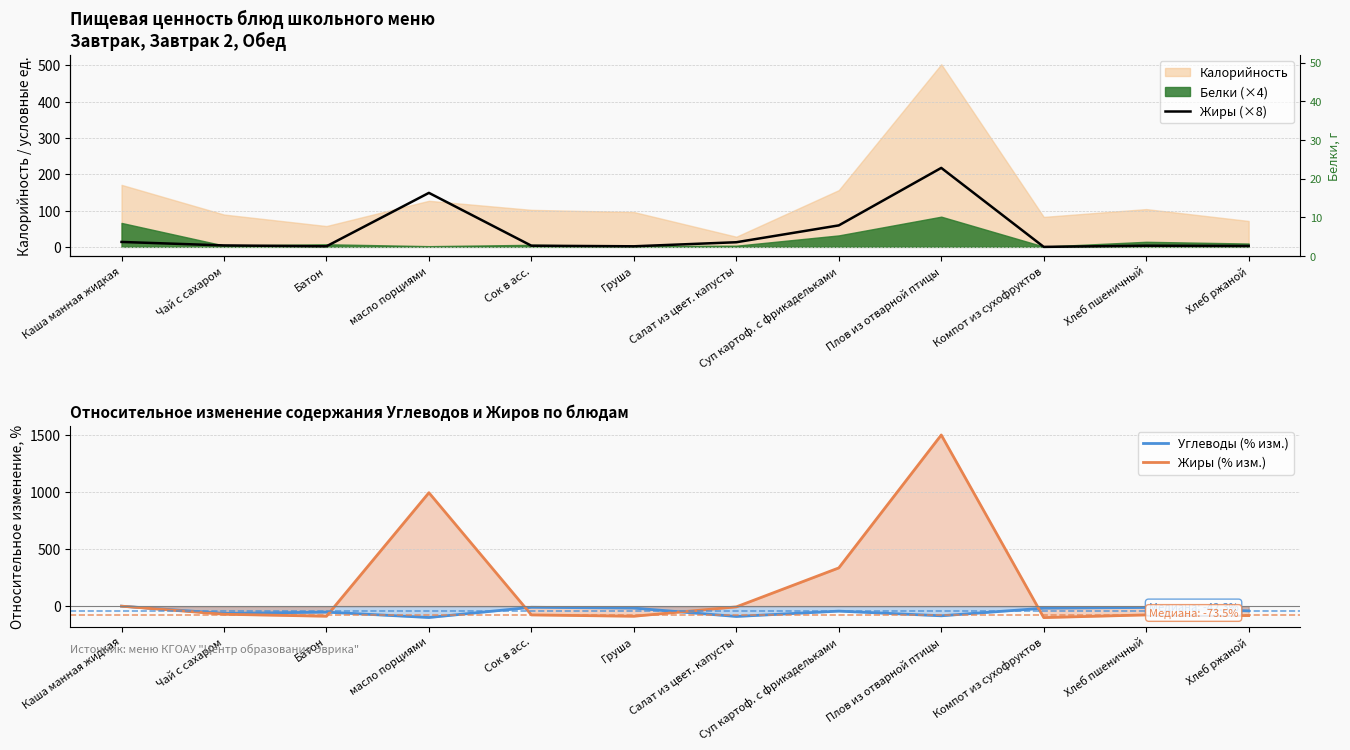

True or false: Углеводы (% изм.) has a value of -4.3 at Хлеб пшеничный.

False